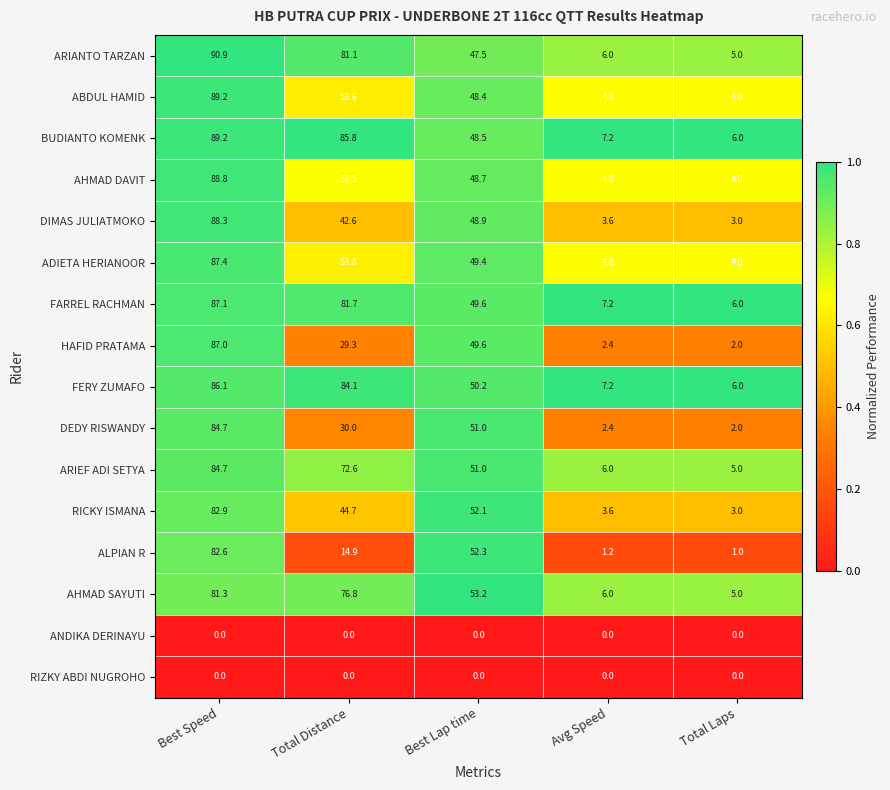

Where does the FERY ZUMAFO series first go above 50?

Best Speed